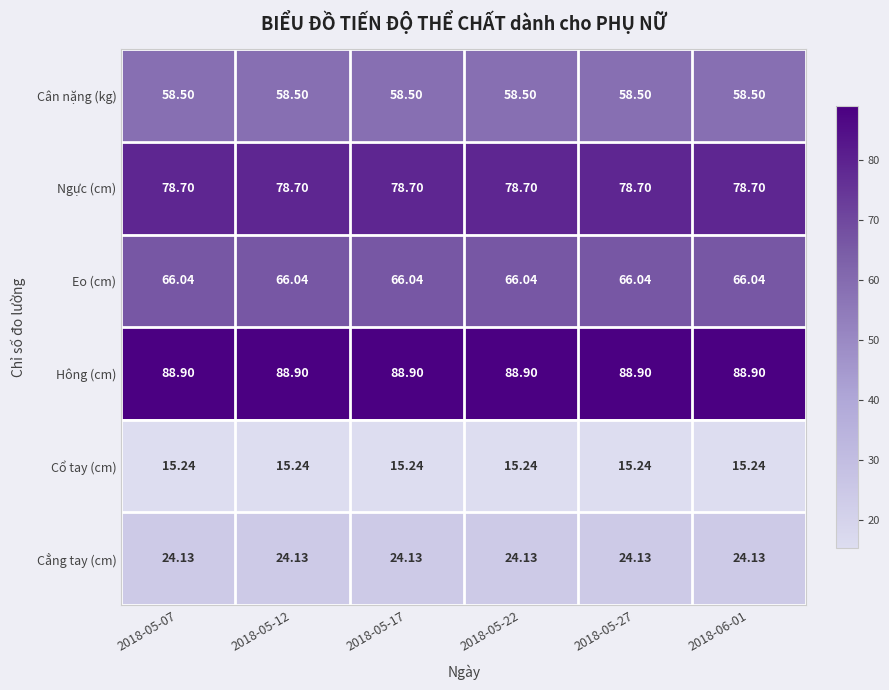

Which series has the largest total across all categories?

Hông (cm)